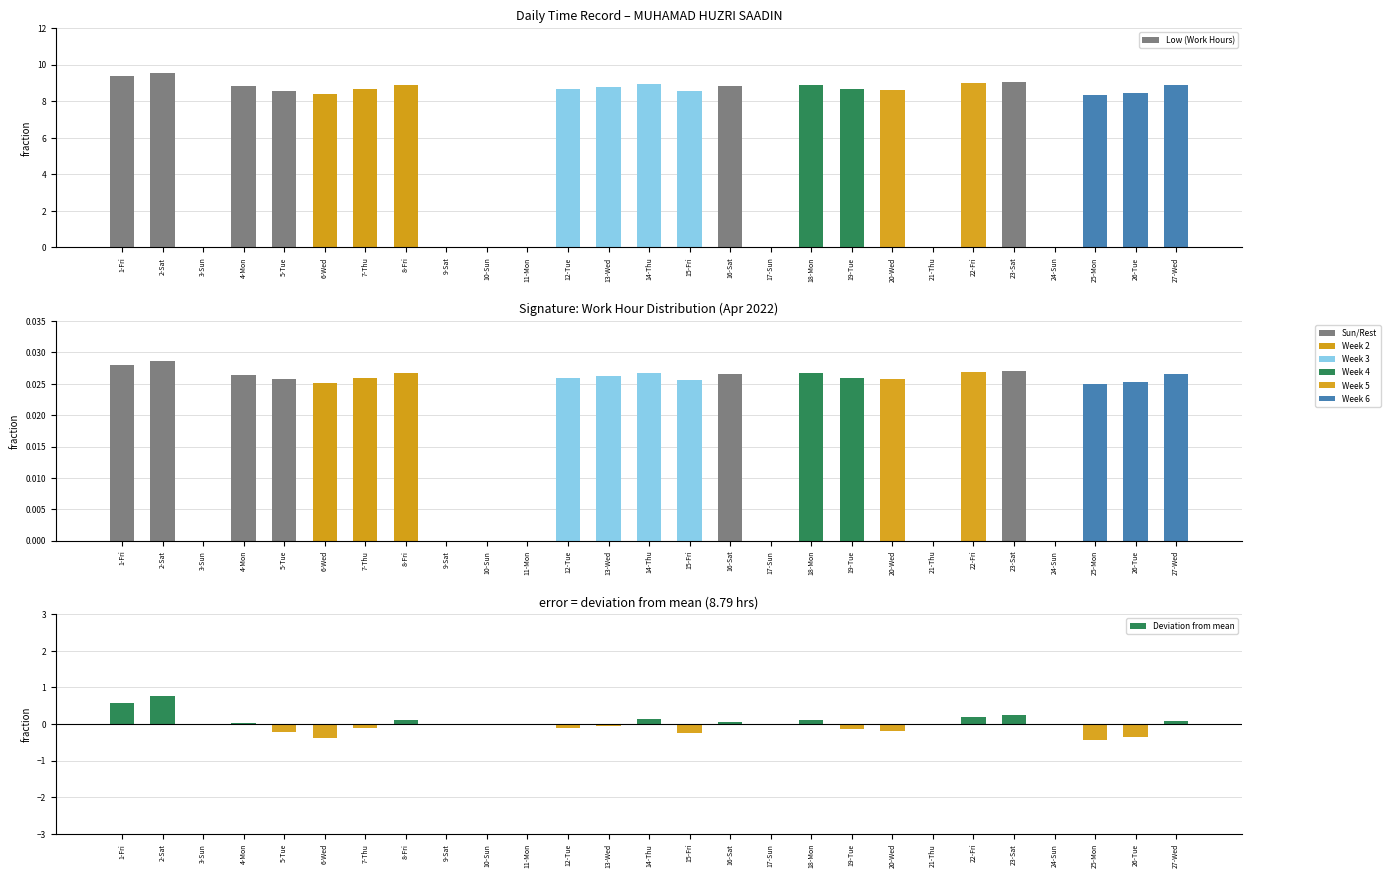

Which series has the widest spread of values?

Low (Work Hours)